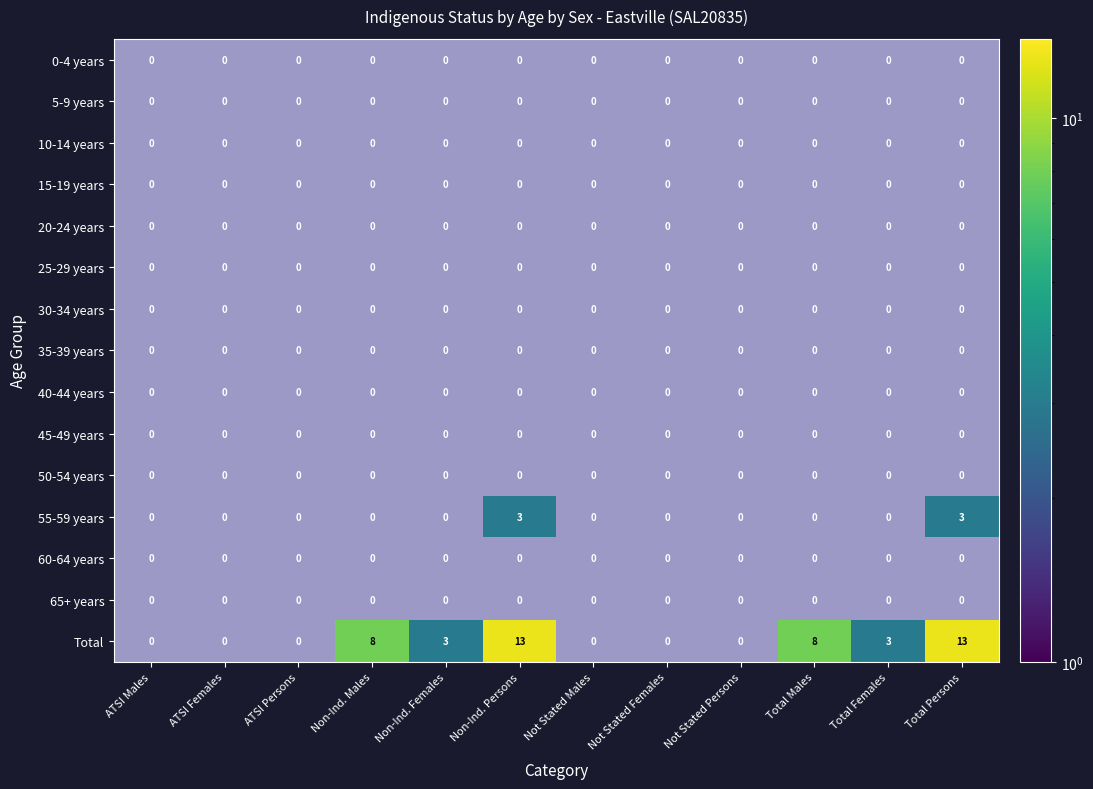

At which category does the chart reach its minimum across all series?

Non-Ind. Persons